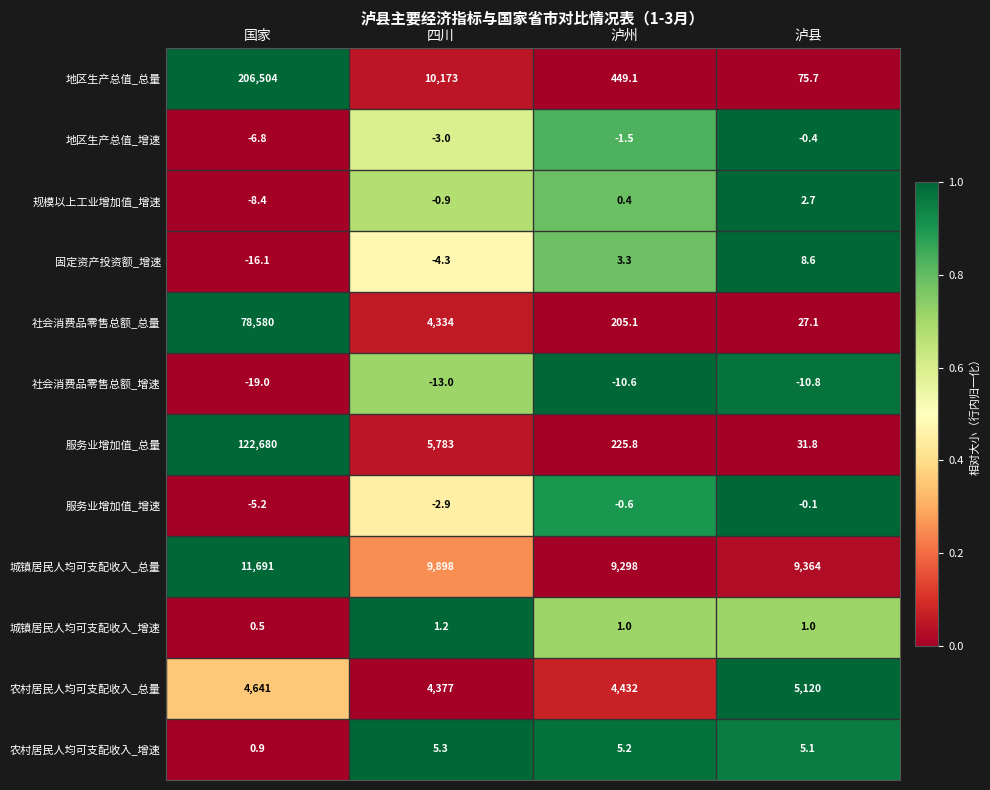

What is the smallest value displayed?

-19.0